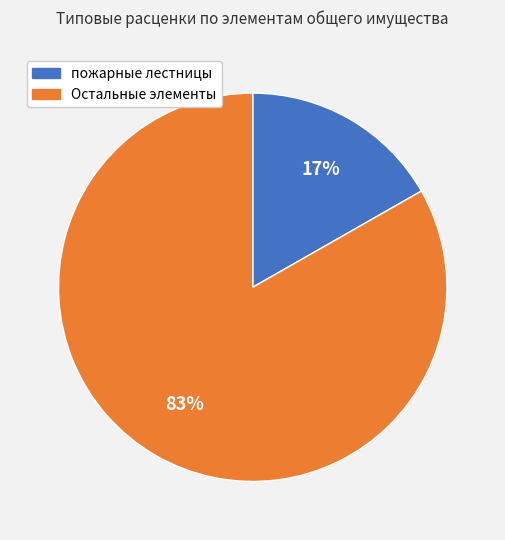

What is the smallest slice in the pie chart?

пожарные лестницы